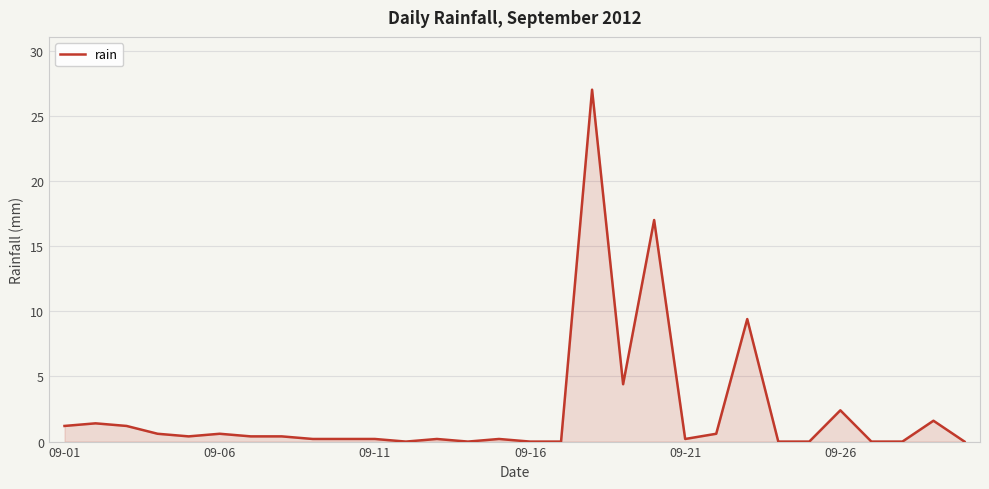

What is the greatest value displayed?

27.0